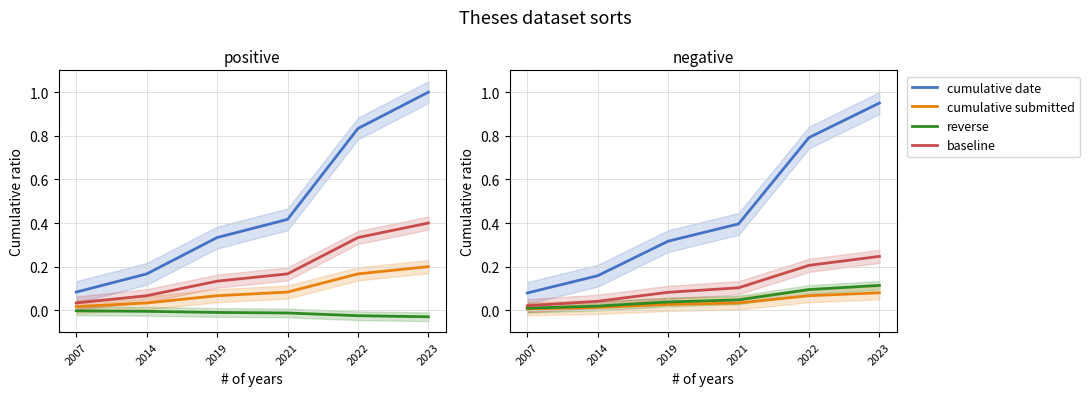

What is the difference between the reverse values at 2023 and 2007?

0.1